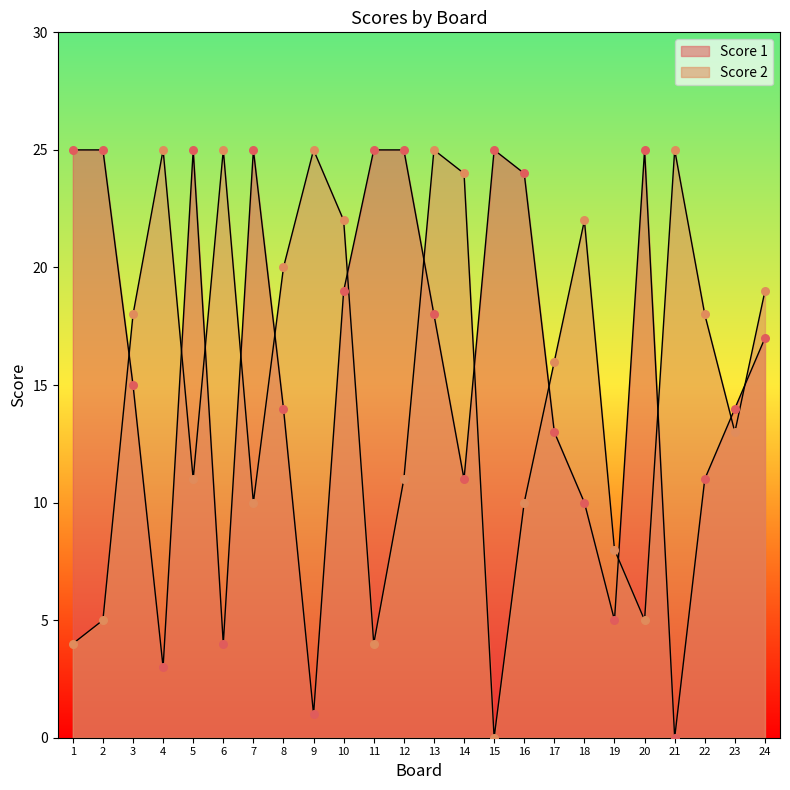

At which category is the sum across all series the highest?

13